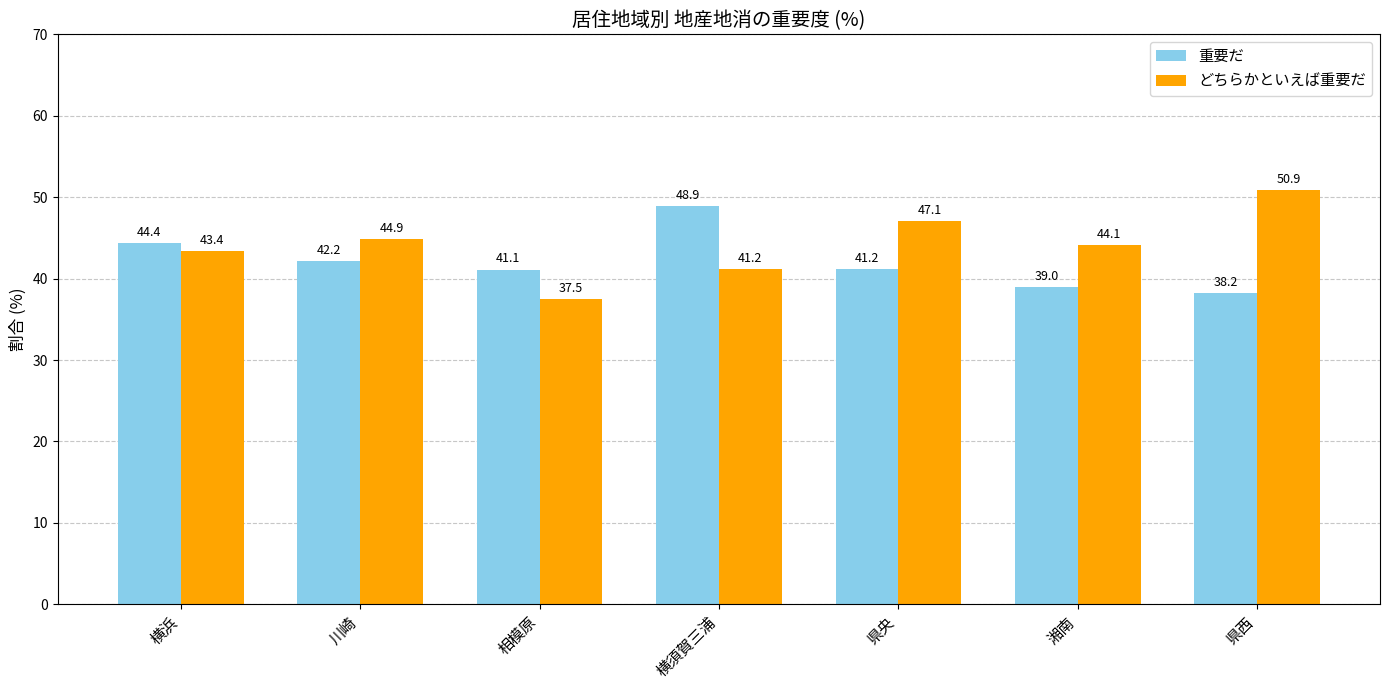

What is the label of the 6th bar from the left?

湘南